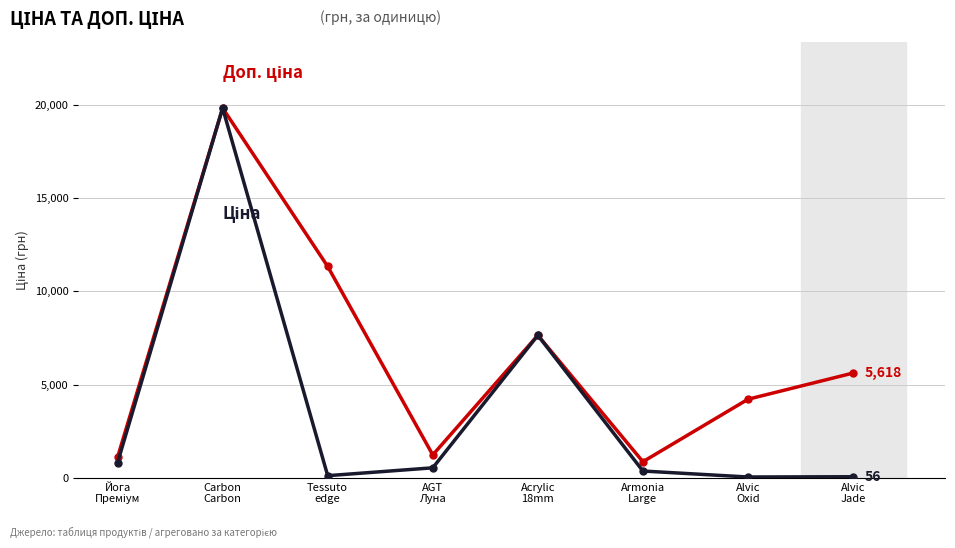

What position from the right is AGT
Луна?

5